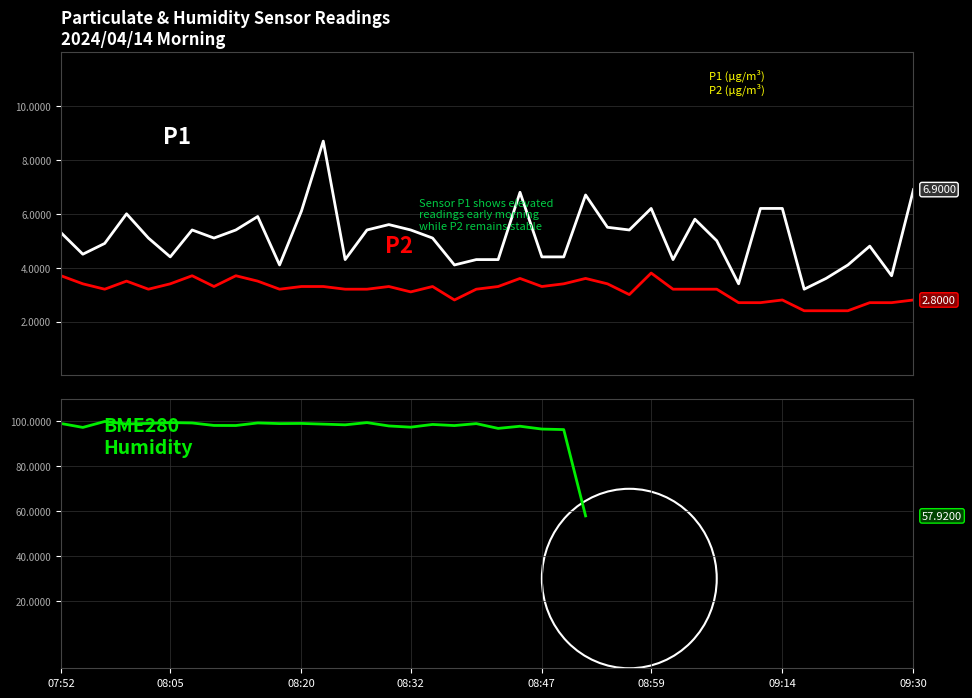

What is the difference between the highest and lowest values at 24?

54.3